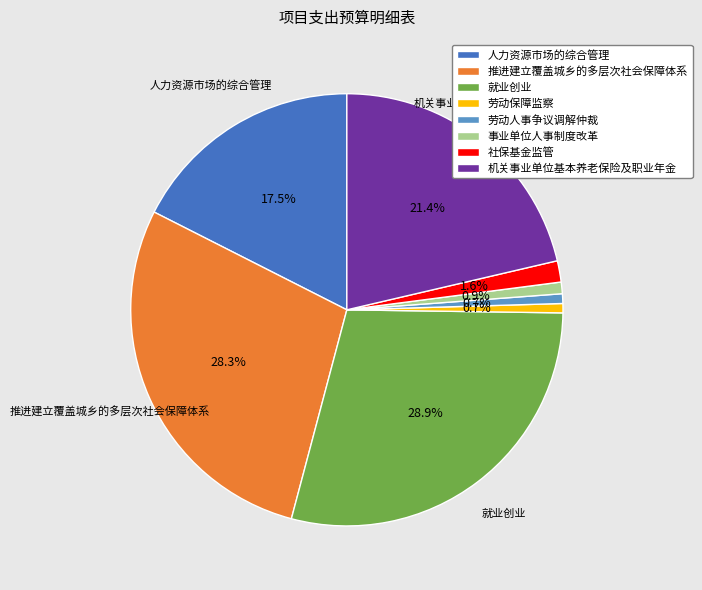

What percentage do 推进建立覆盖城乡的多层次社会保障体系 and 社保基金监管 together represent?

29.9%